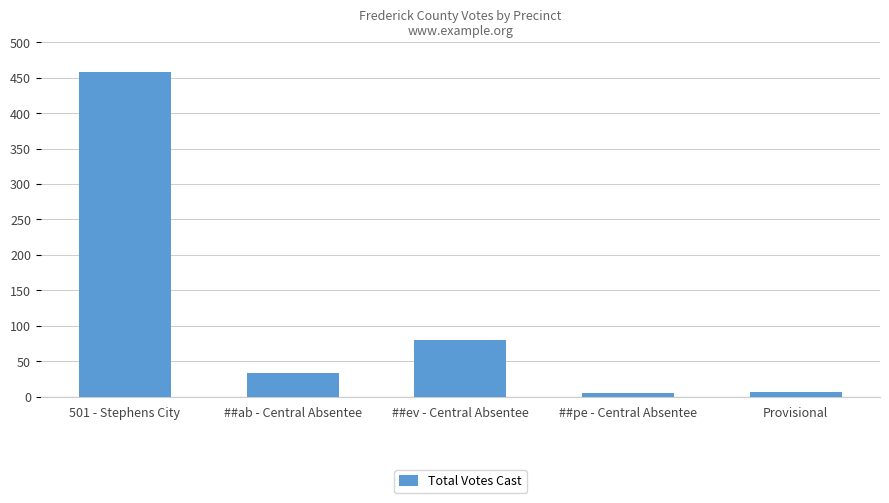

What is the label of the 4th bar from the left?

##pe - Central Absentee